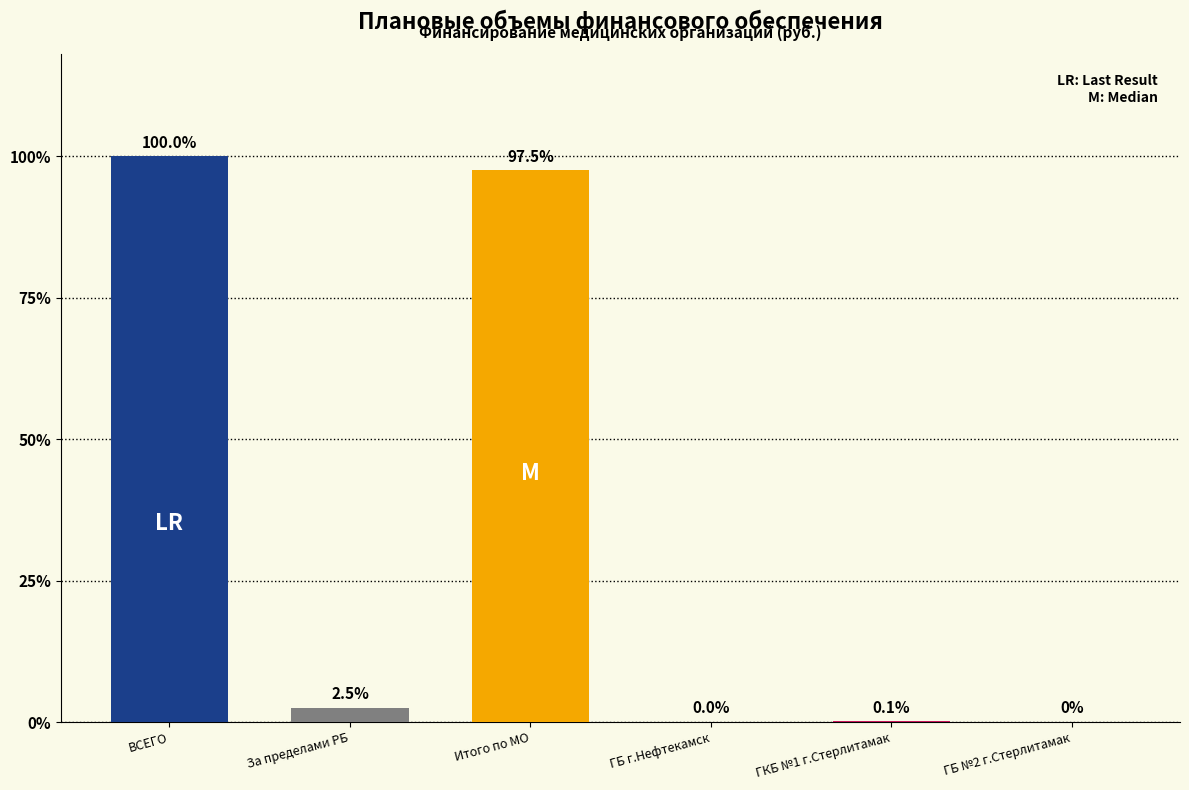

Which category has the highest value across all series?

ВСЕГО